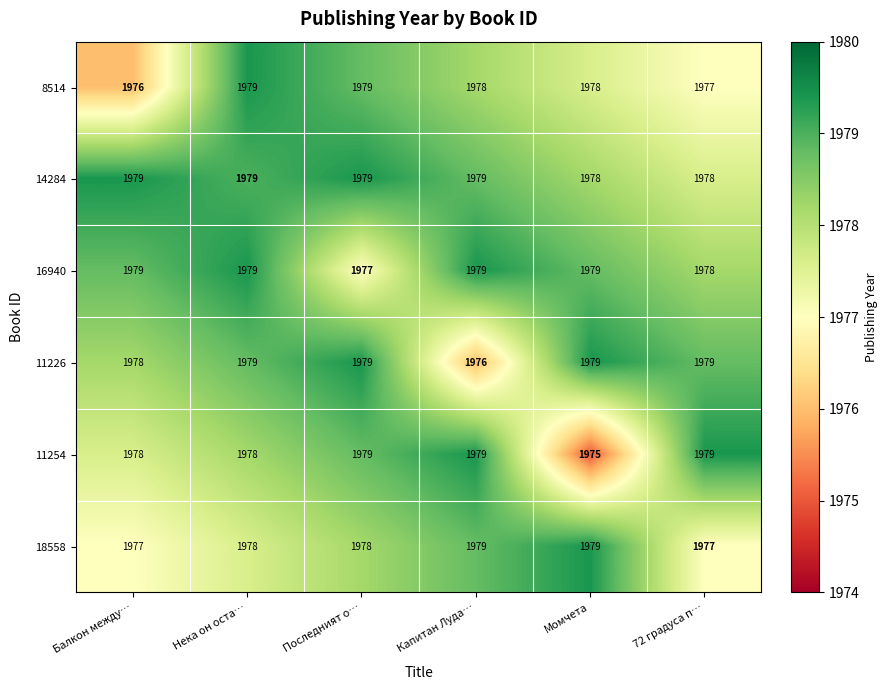

The 18558 series shows 1977 at 72 градуса п…. True or false?

True